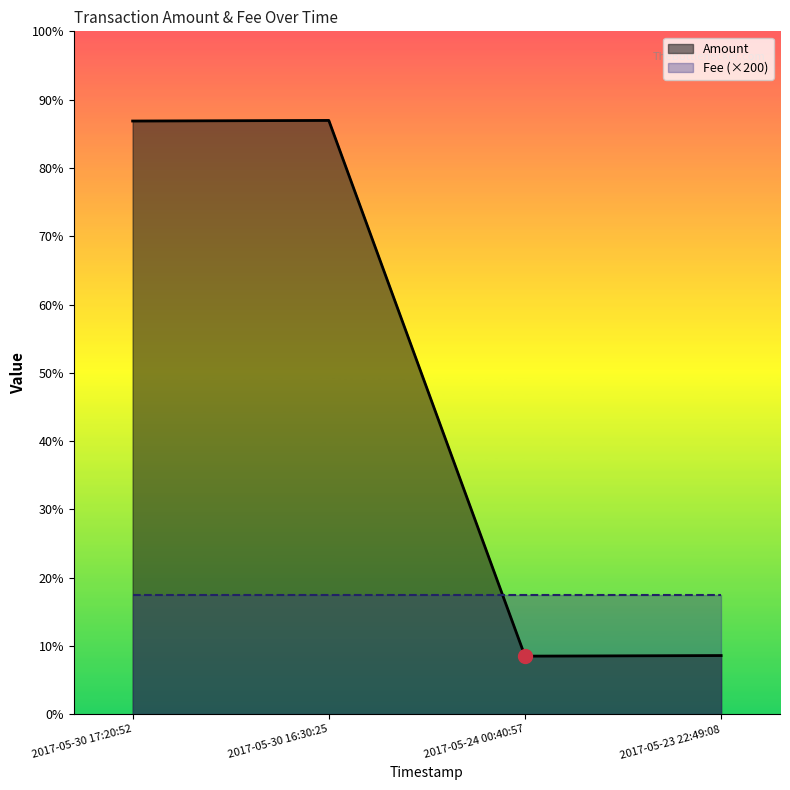

After their last crossing, which series has the higher values: Fee (×200) or Amount?

Fee (×200)